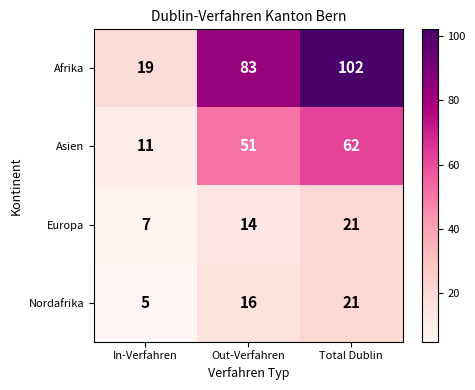

What is the greatest value displayed?

102